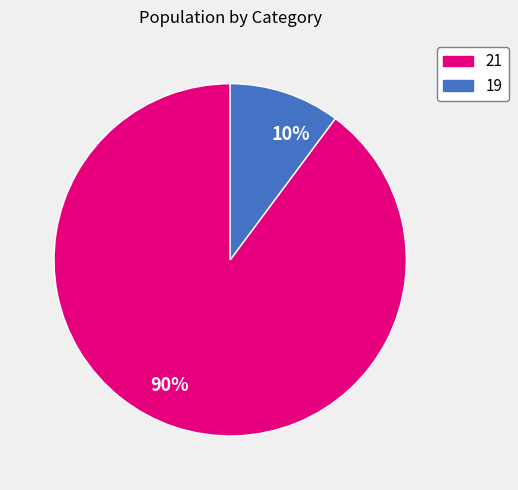

To the nearest percent, what is the combined percentage of 19 and 21?

100%